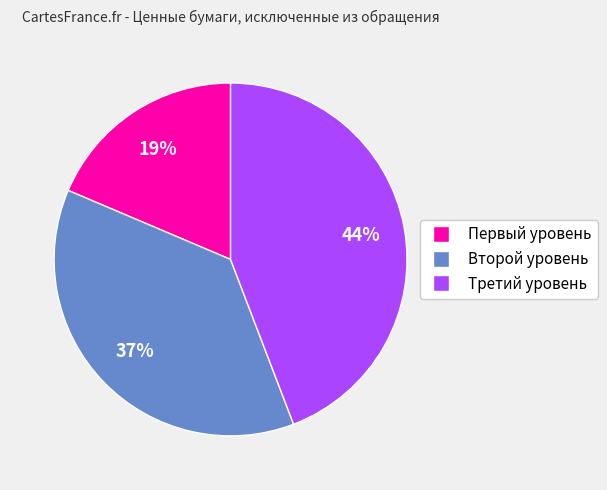

Approximately how many times larger is the value at Первый уровень compared to Третий уровень?

0.4